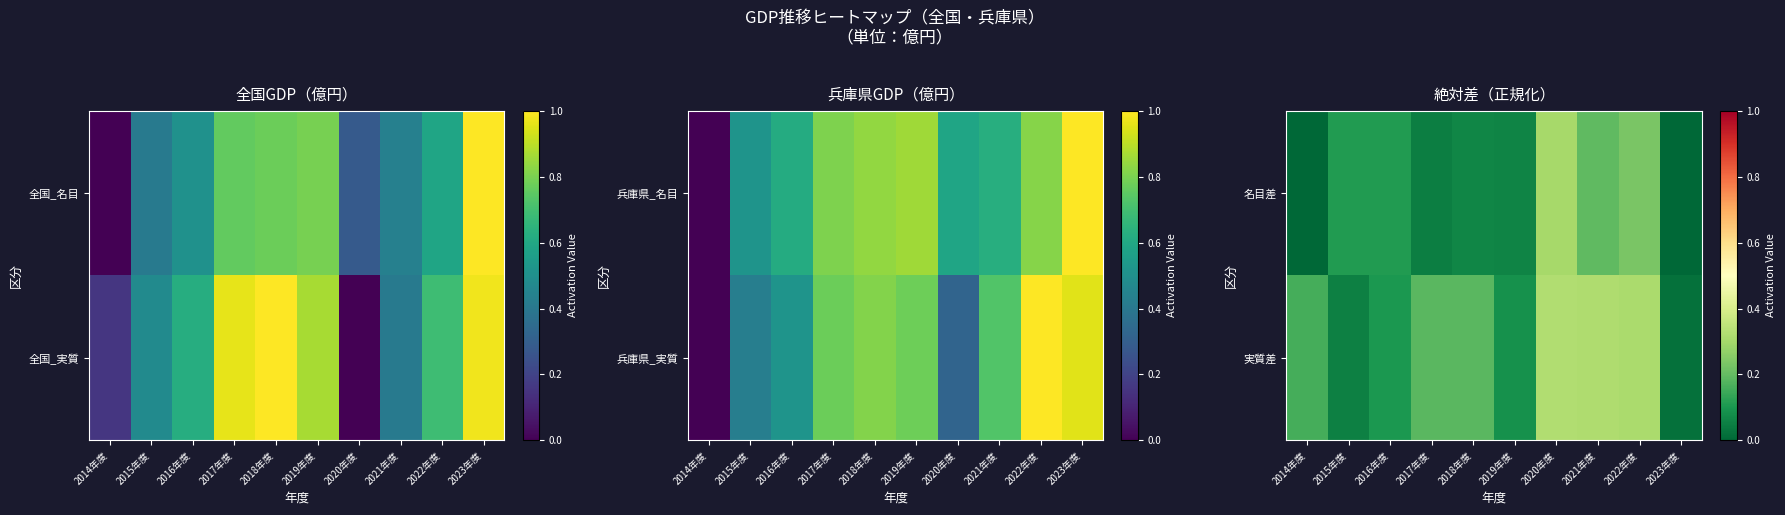

What is the total value across all series at 2017年度?

0.2